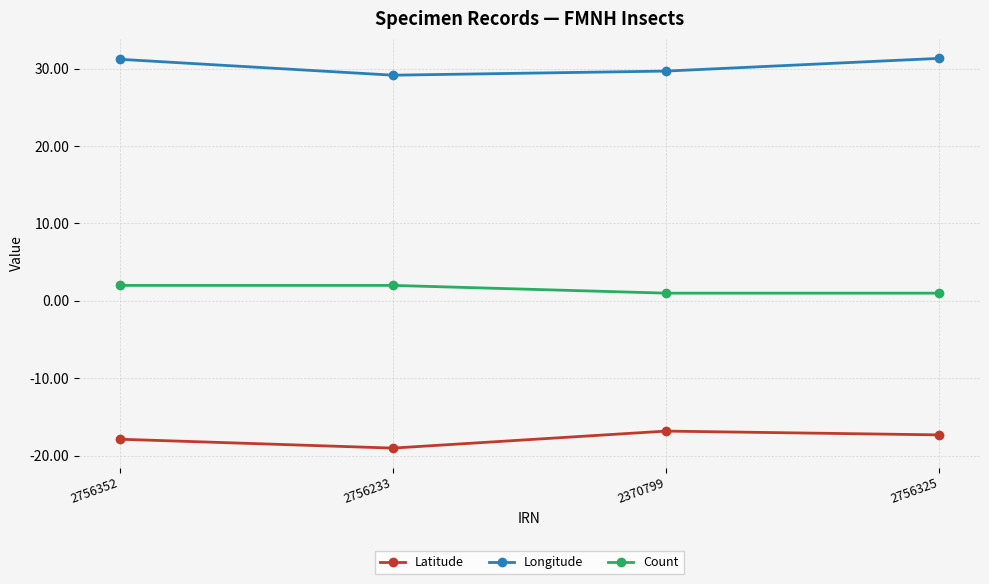

What are all the series names shown in the legend?

Latitude, Longitude, Count